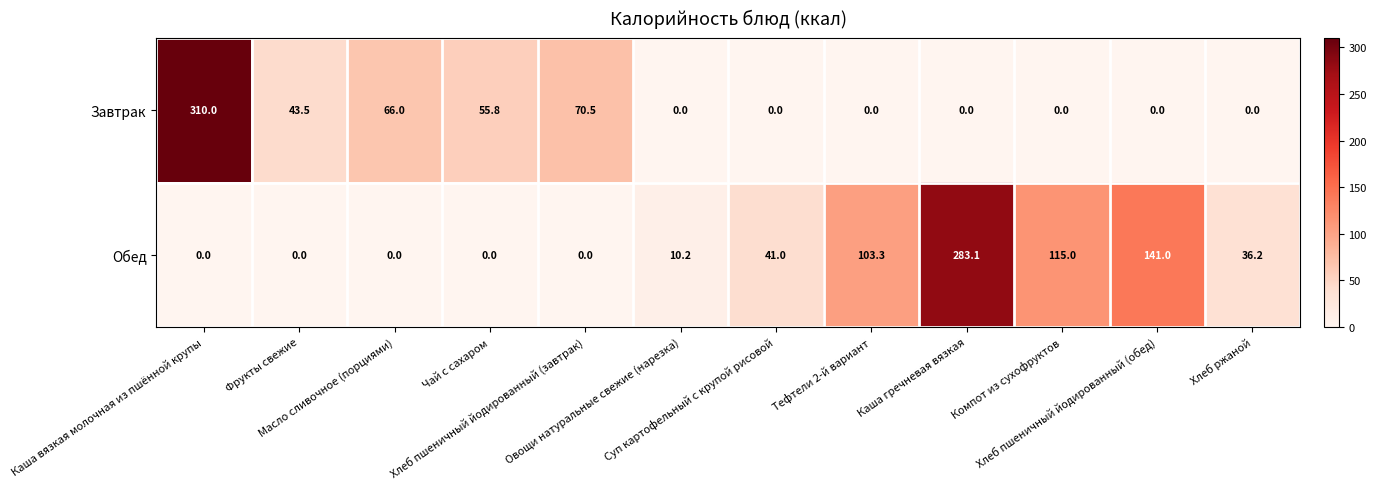

What is the average value of the Завтрак series?

45.5